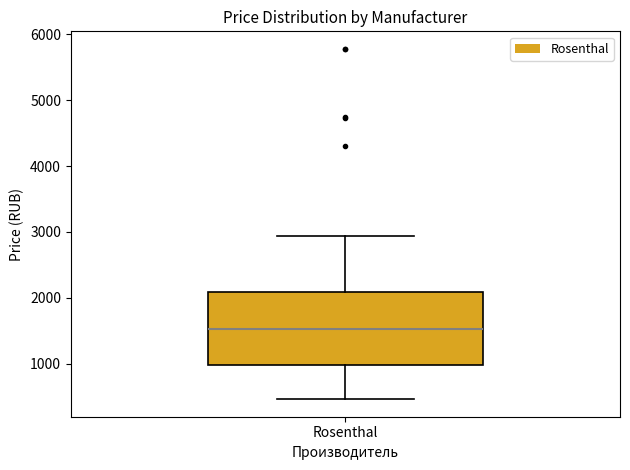

Read this box plot against the y-axis: the position of the median line, the range covered by the box, and the ends of both whiskers. The values are not printed on the chart, so give them approximately, as read against the axis.

median 1500, box 1000 to 2100, whiskers 500 to 2900